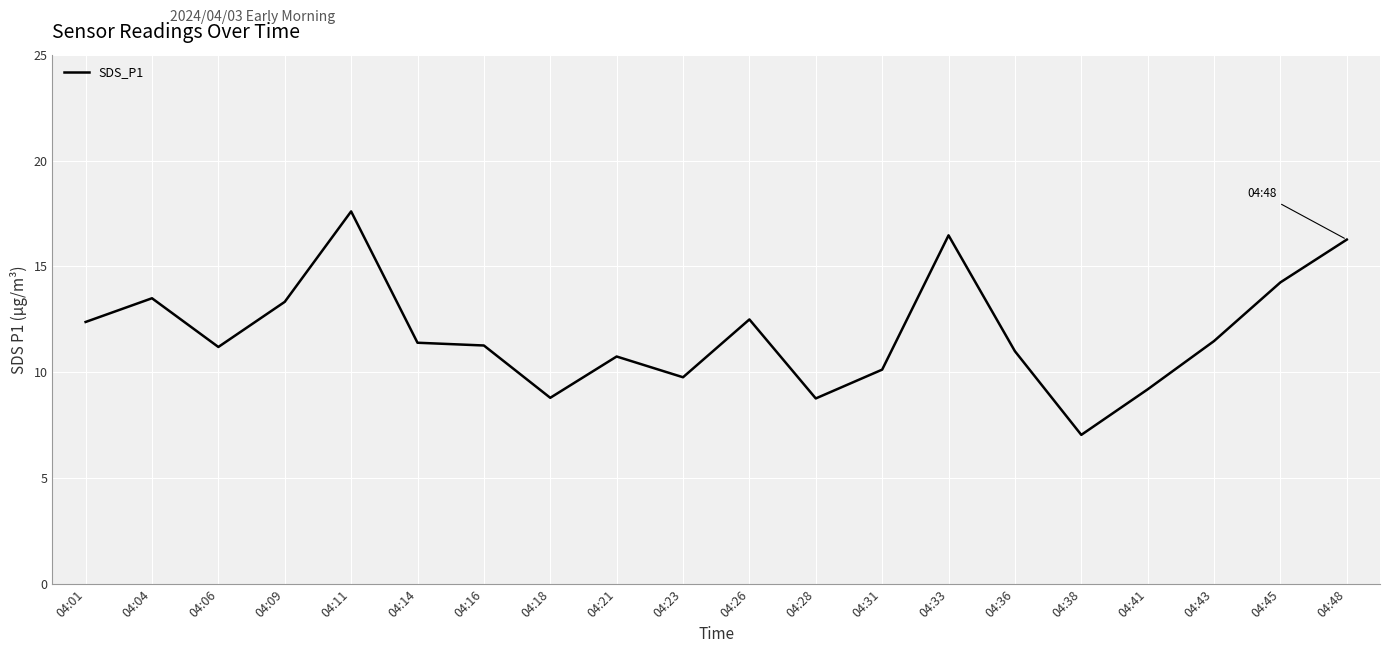

What is the greatest value displayed?

17.6